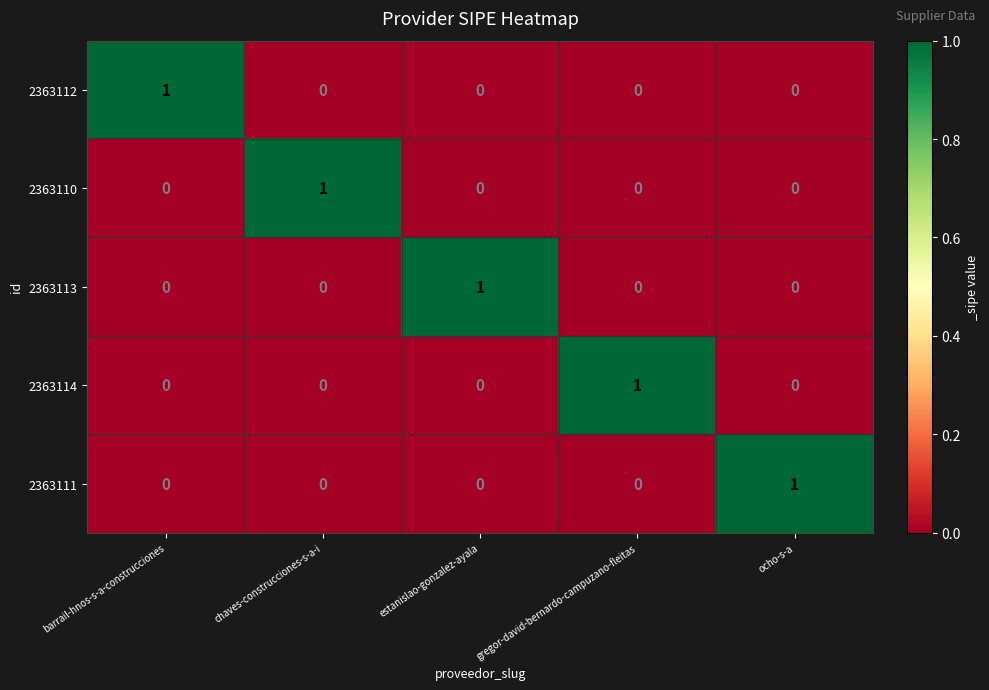

The 2363110 series shows 1 at chaves-construcciones-s-a-i. True or false?

True